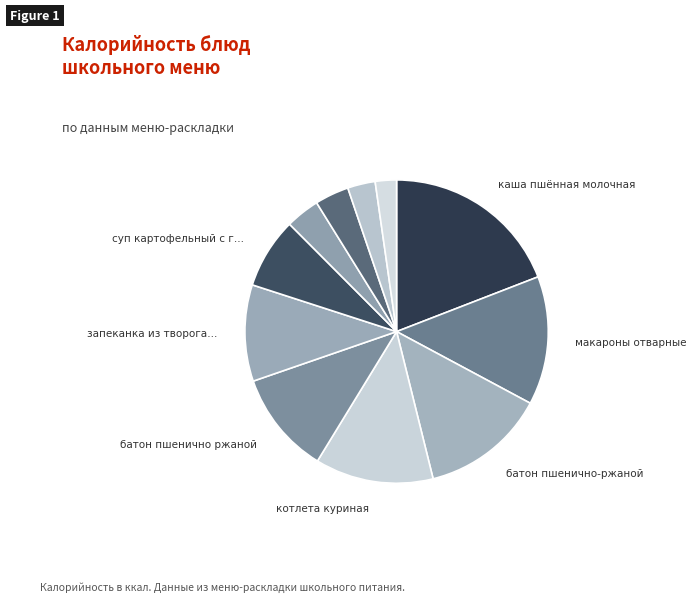

Count the number of slices in the pie.

11